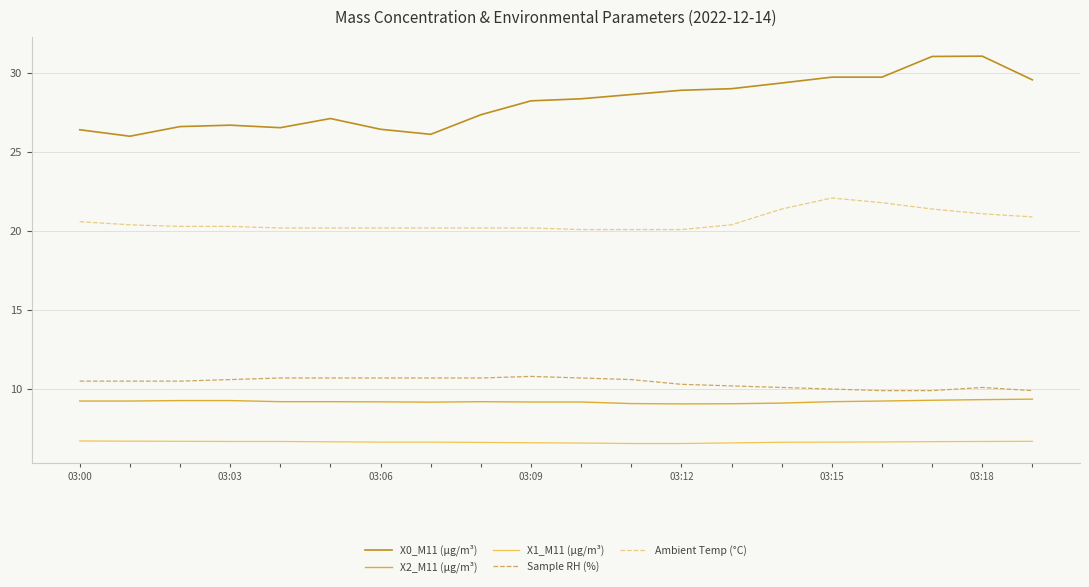

List the series in order of their peak value, highest first.

X0_M11 (μg/m³), Ambient Temp (°C), Sample RH (%), X2_M11 (μg/m³), X1_M11 (μg/m³)